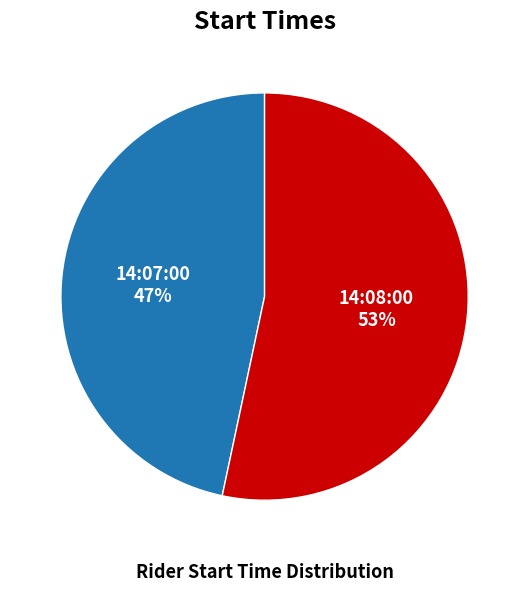

Is there a majority slice in this chart?

Yes